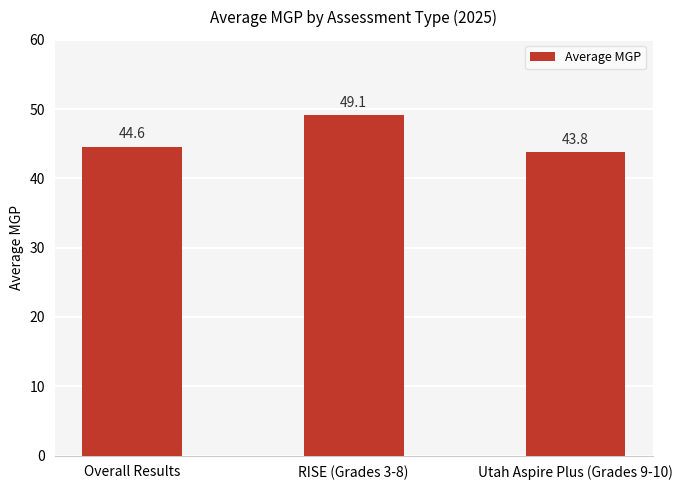

Reading left to right, transcribe all the data shown in this chart.

44.6	49.1	43.8